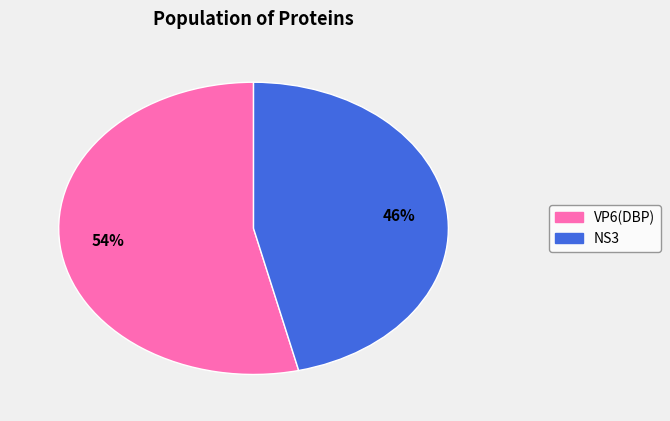

To the nearest percent, what is the average slice percentage?

50%